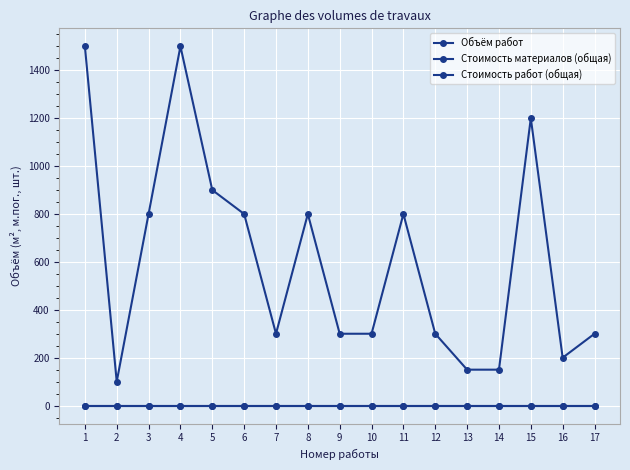

Between 9 and 13, which series saw the biggest shift?

Объём работ